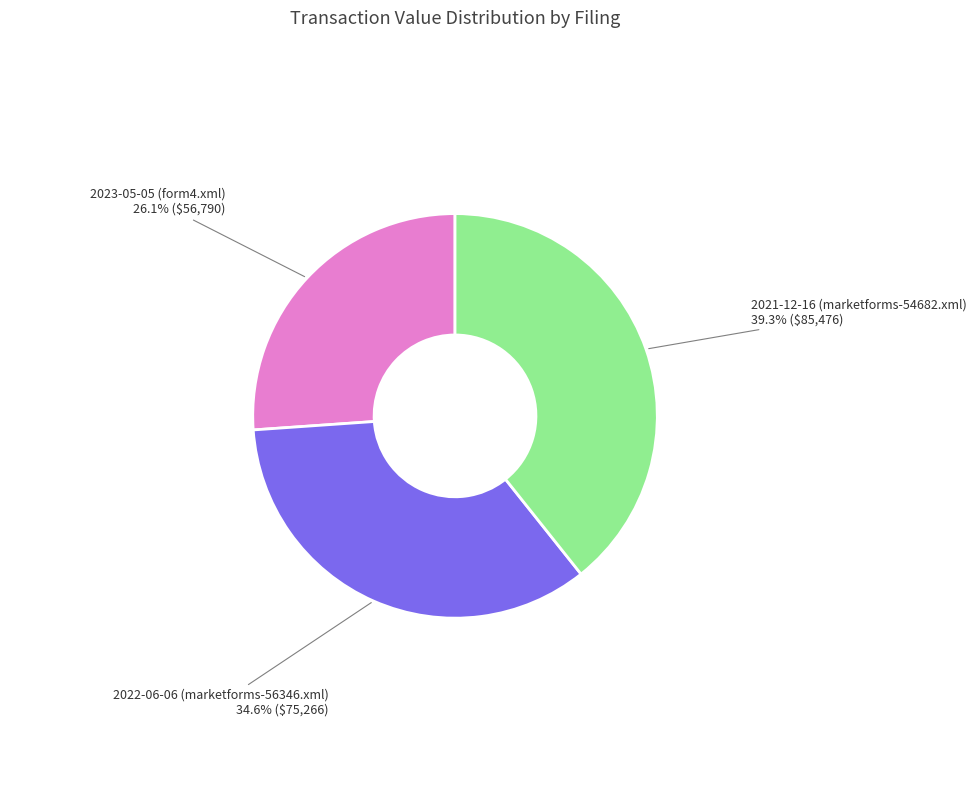

To the nearest percent, what is the average slice percentage?

33%